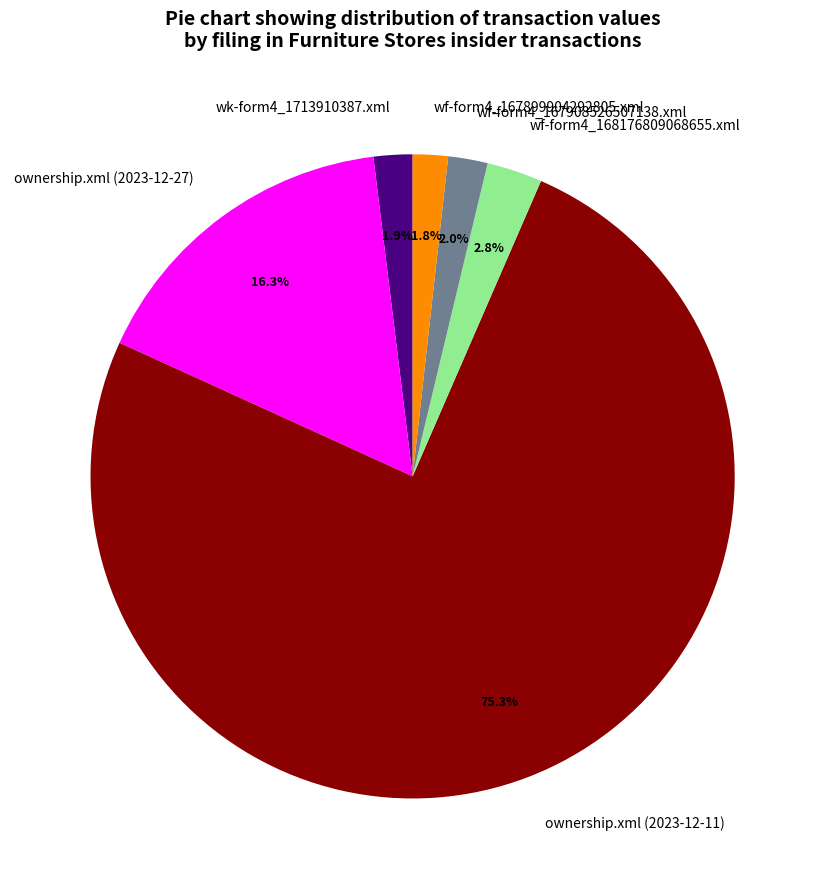

Which slice is the largest?

ownership.xml (2023-12-11)